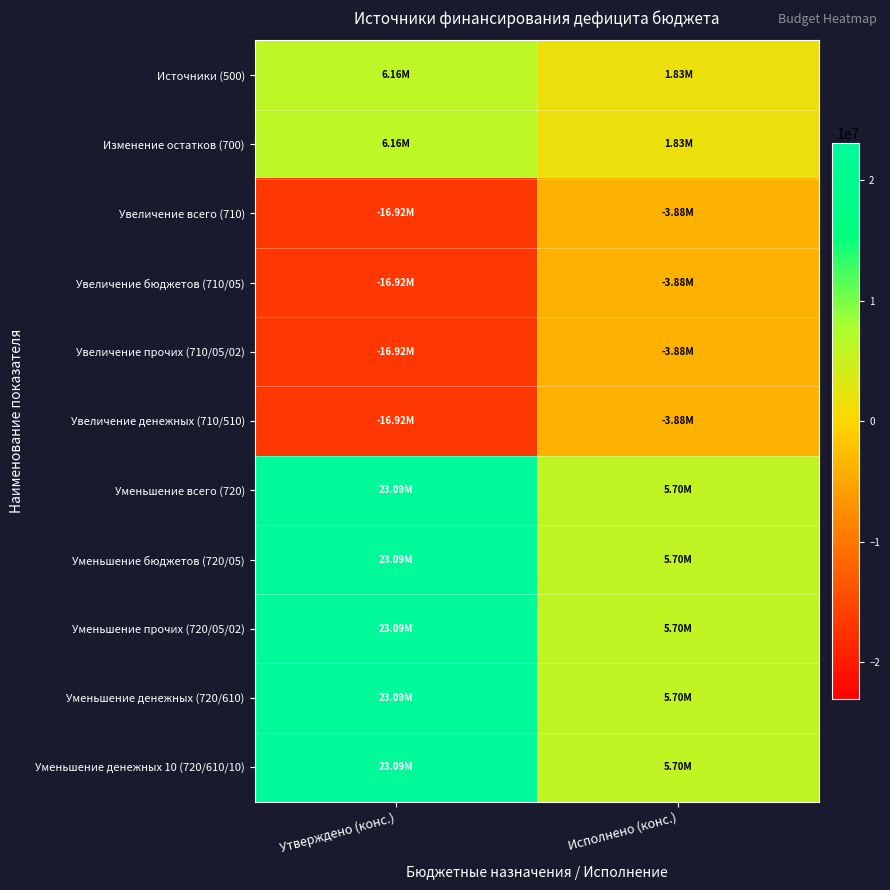

Reading left to right, what are all the values shown in this chart?

Источники (500): Утверждено (конс.)=6161290.9	Исполнено (конс.)=1826385.6
Изменение остатков (700): Утверждено (конс.)=6161290.9	Исполнено (конс.)=1826385.6
Увеличение всего (710): Утверждено (конс.)=-16924800.0	Исполнено (конс.)=-3876811.9
Увеличение бюджетов (710/05): Утверждено (конс.)=-16924800.0	Исполнено (конс.)=-3876811.9
Увеличение прочих (710/05/02): Утверждено (конс.)=-16924800.0	Исполнено (конс.)=-3876811.9
Увеличение денежных (710/510): Утверждено (конс.)=-16924800.0	Исполнено (конс.)=-3876811.9
Уменьшение всего (720): Утверждено (конс.)=23086090.9	Исполнено (конс.)=5703197.4
Уменьшение бюджетов (720/05): Утверждено (конс.)=23086090.9	Исполнено (конс.)=5703197.4
Уменьшение прочих (720/05/02): Утверждено (конс.)=23086090.9	Исполнено (конс.)=5703197.4
Уменьшение денежных (720/610): Утверждено (конс.)=23086090.9	Исполнено (конс.)=5703197.4
Уменьшение денежных 10 (720/610/10): Утверждено (конс.)=23086090.9	Исполнено (конс.)=5703197.4